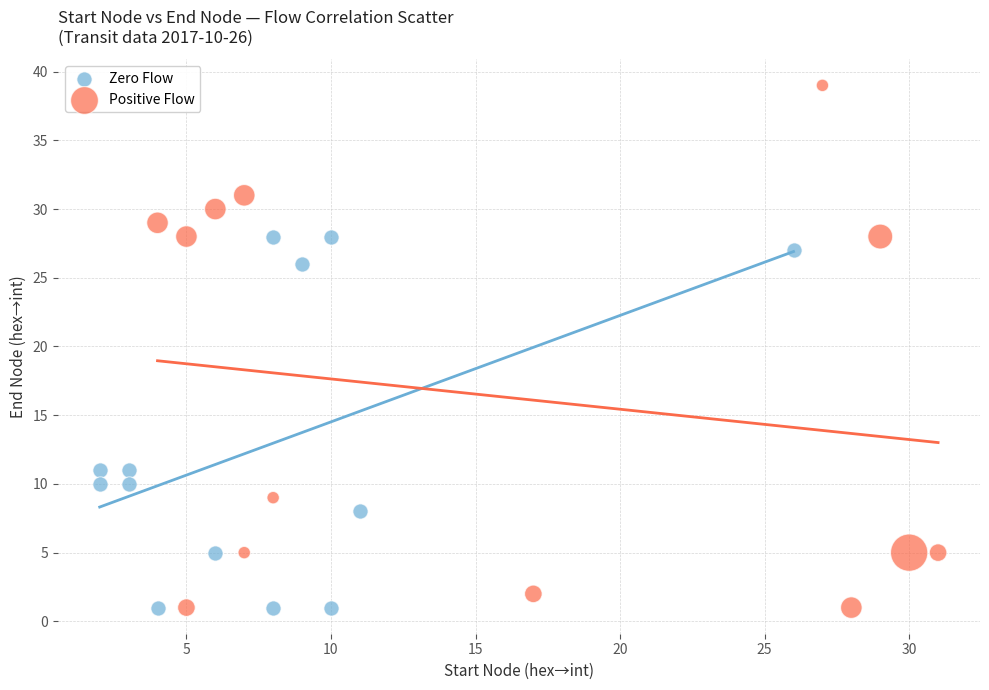

Which series contains the highest Y value?

Positive Flow